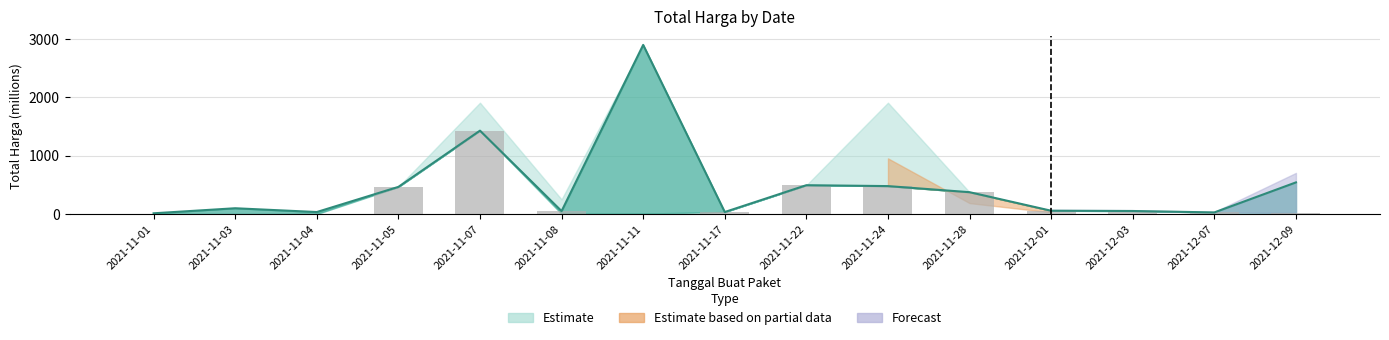

What is the label of the 9th bar from the left?

2021-11-22